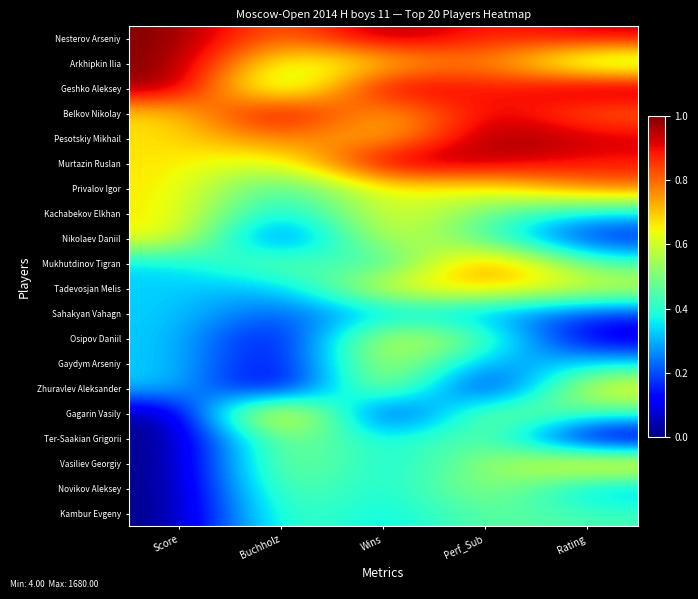

Between Score and Buchholz, which is larger?

Score